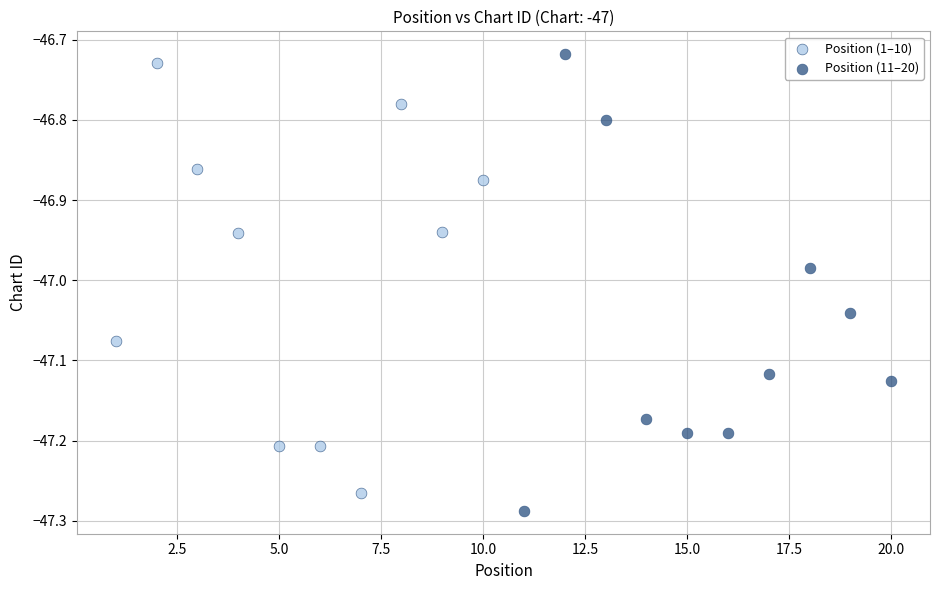

Which series has the largest Y range (max minus min)?

Position (11–20)